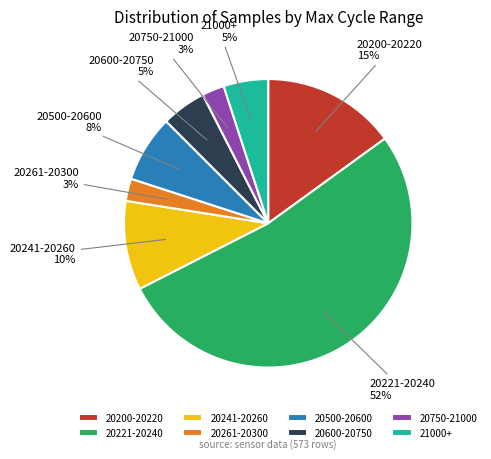

Which category has the biggest portion of the pie?

20221-20240